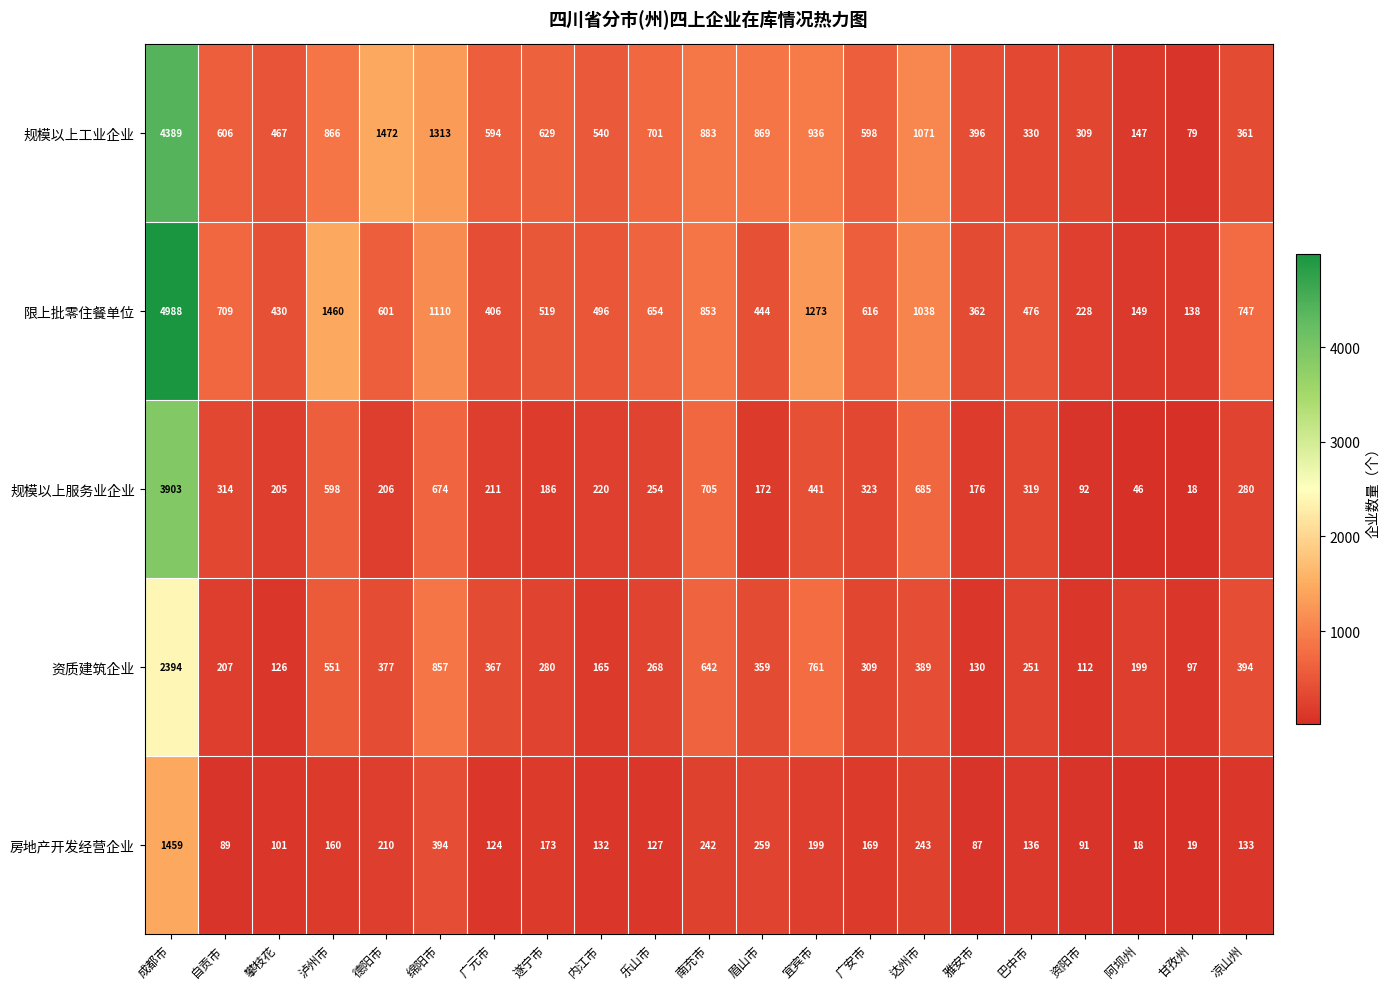

True or false: 房地产开发经营企业 has a value of 169 at 广安市.

True